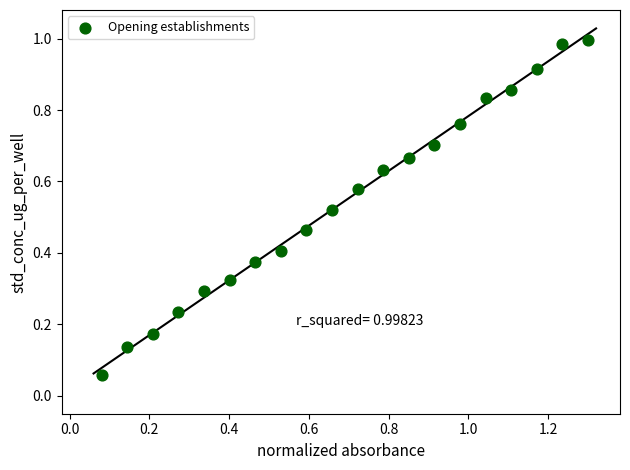

What is the range of X values (max minus min)?

1.2